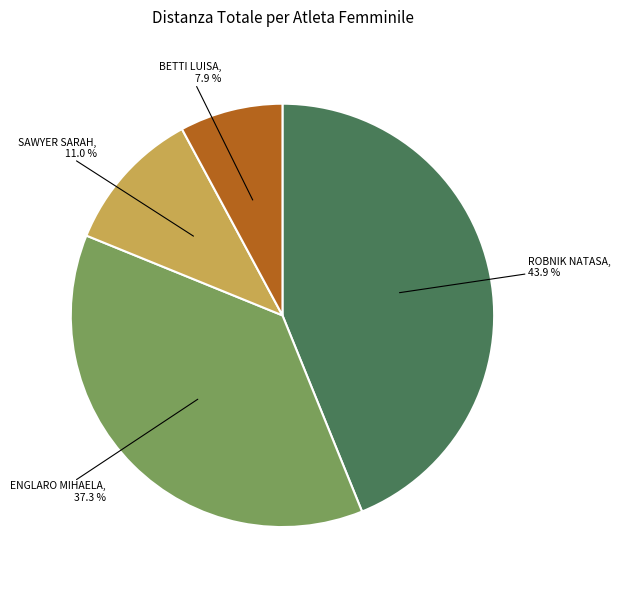

Is there any slice that represents more than half of the pie?

No